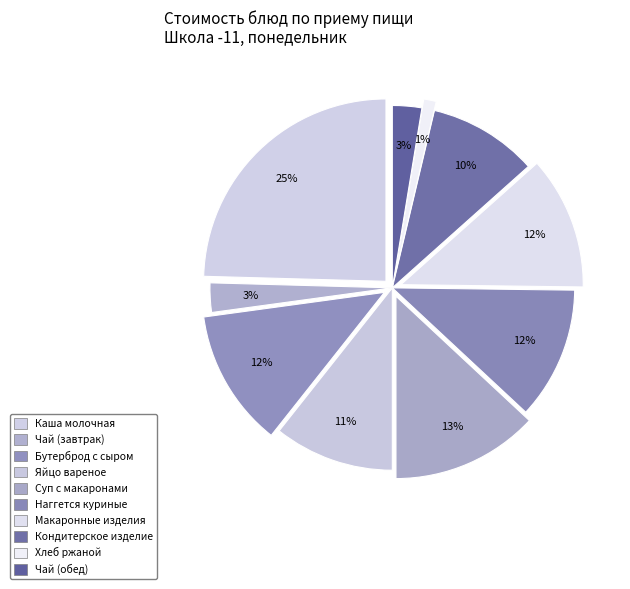

Which has a higher value, Макаронные изделия отварные or Наггется куриные?

Макаронные изделия отварные